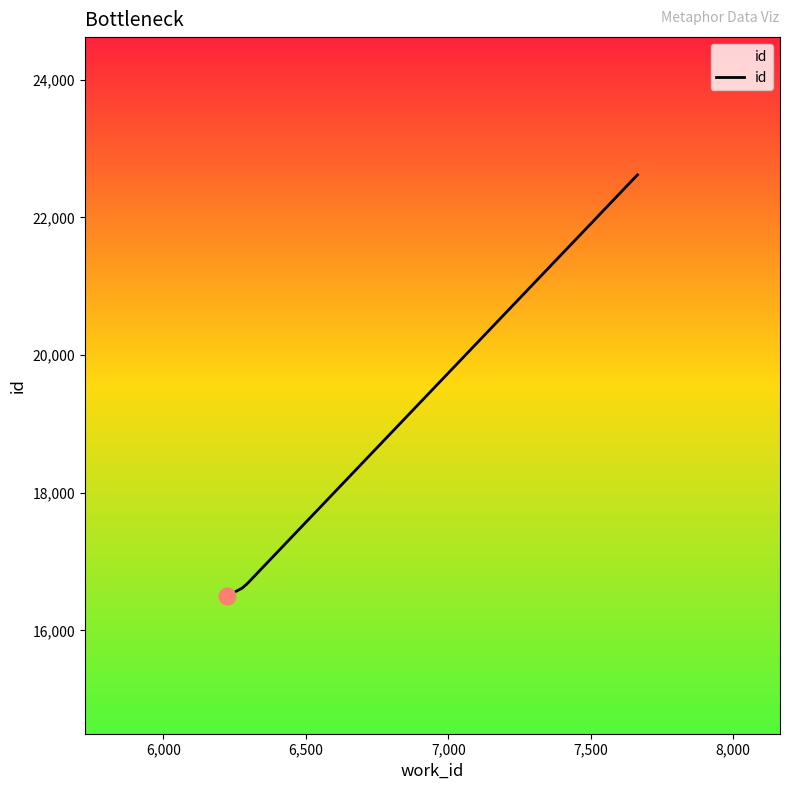

True or false: there are more than 1 points higher than both neighbors.

False